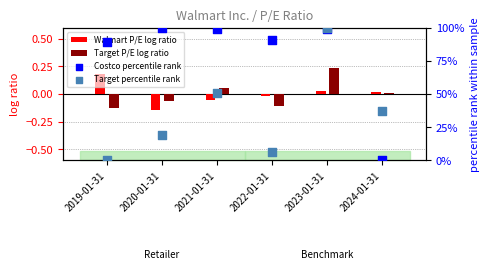

Which series has the largest total across all categories?

Costco percentile rank